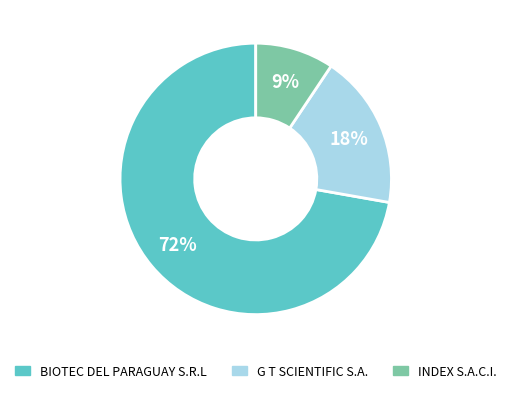

How many segments does this pie chart have?

3